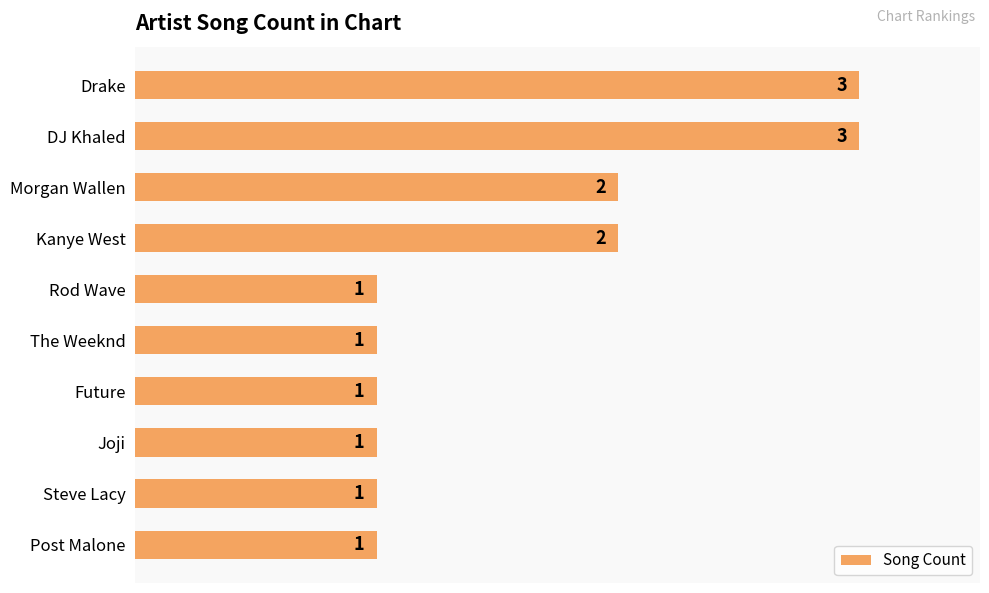

What is the smallest value displayed?

1